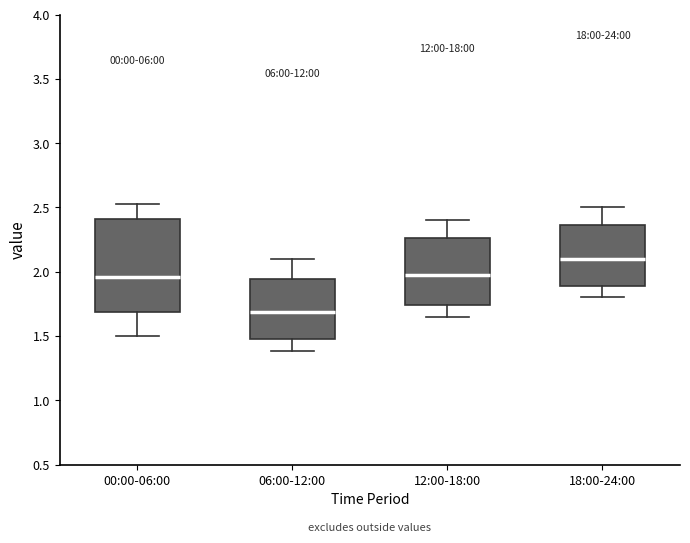

Reading left to right, read every box against the y-axis: the position of its median line, the range the box covers, and the ends of its whiskers. The values are not printed on the chart, so give them approximately, as read against the axis.

00:00-06:00: median 1.95, box 1.70 to 2.40, whiskers 1.50 to 2.55
06:00-12:00: median 1.70, box 1.50 to 1.95, whiskers 1.40 to 2.10
12:00-18:00: median 2.00, box 1.75 to 2.25, whiskers 1.65 to 2.40
18:00-24:00: median 2.10, box 1.90 to 2.35, whiskers 1.80 to 2.50